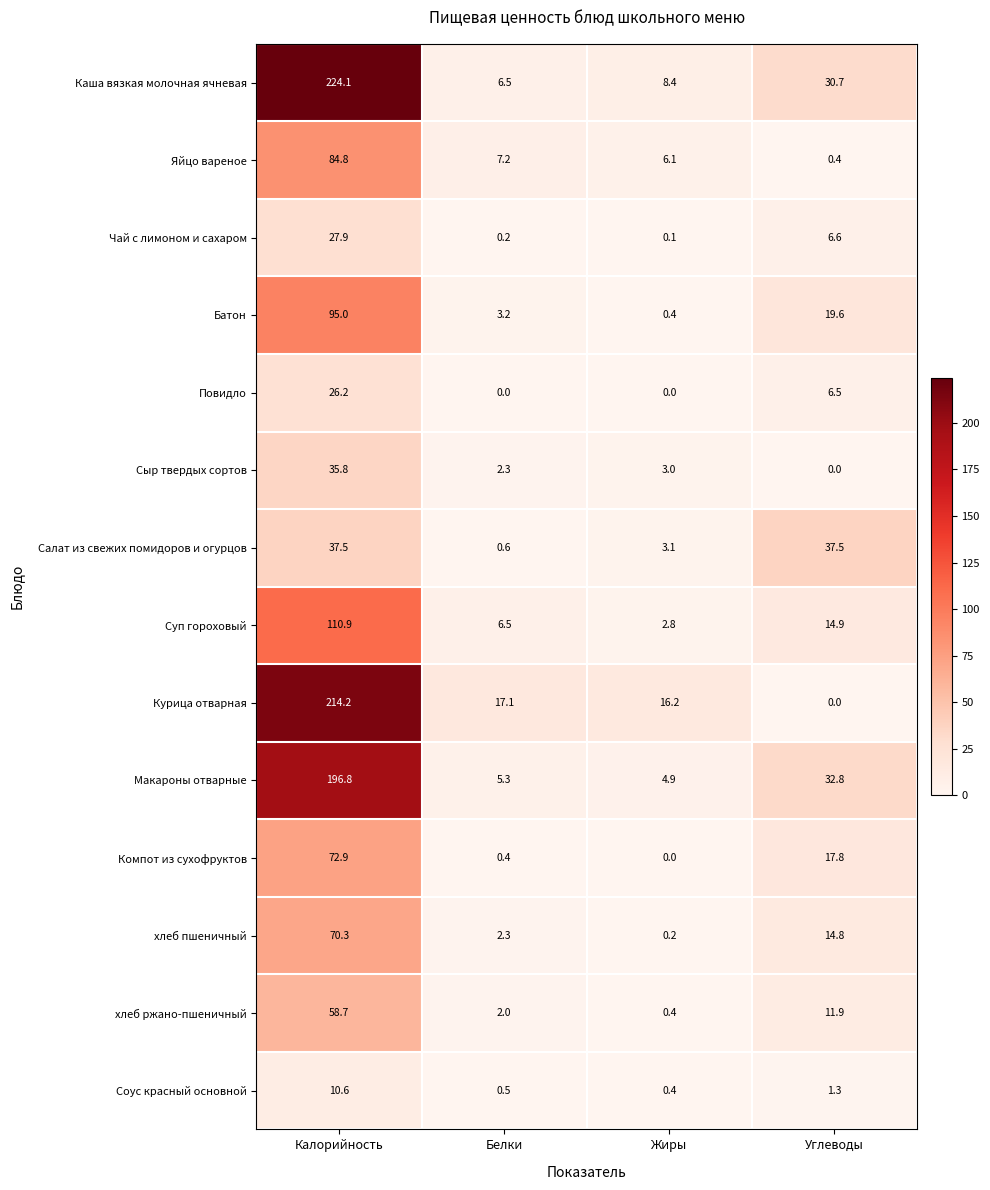

True or false: Салат из свежих помидоров и огурцов has a value of 51.7 at Углеводы.

False